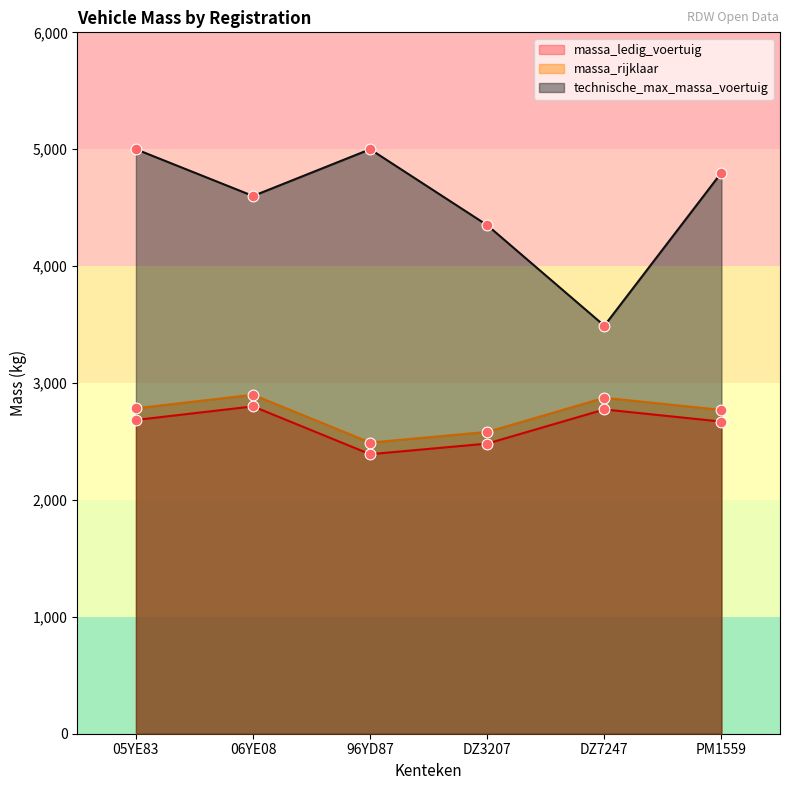

Which series has the largest Y range (max minus min)?

technische_max_massa_voertuig